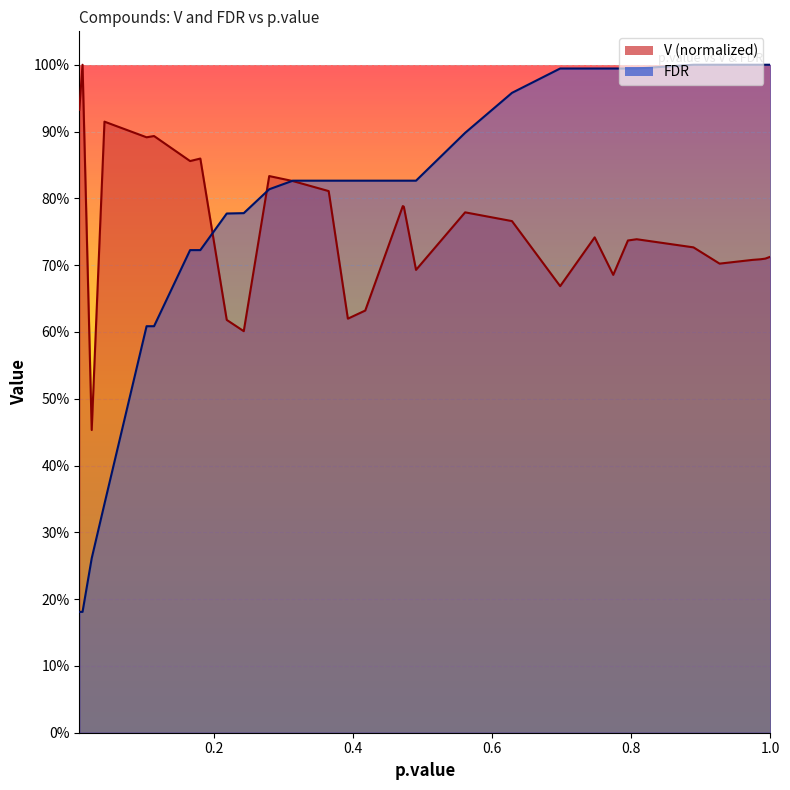

True or false: FDR has more than 2 points higher than both neighbors.

False